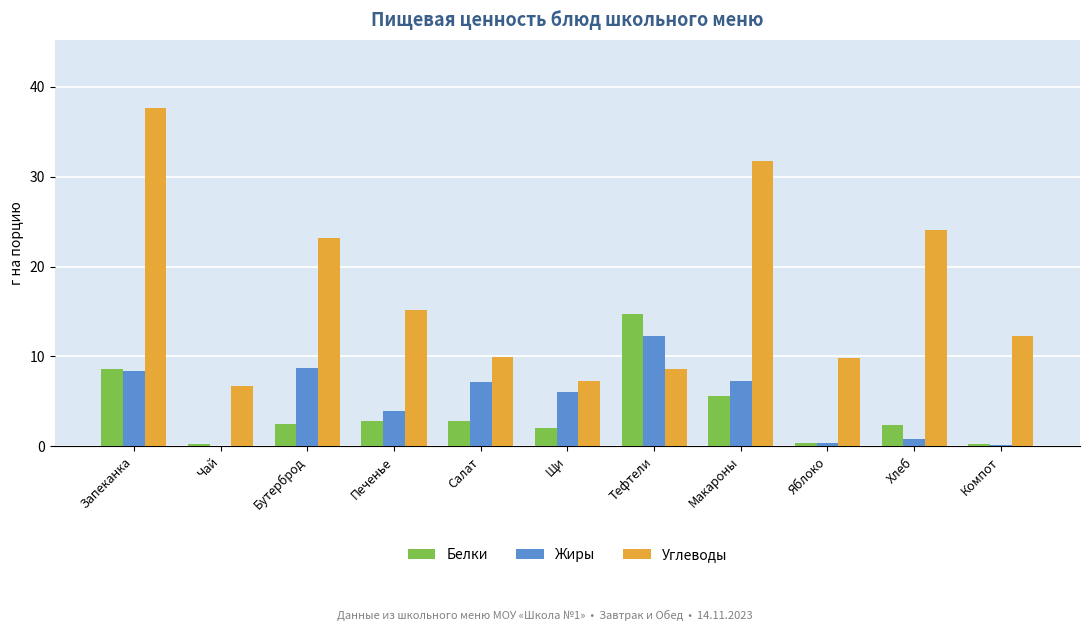

What is the sum of all Углеводы values?

186.5